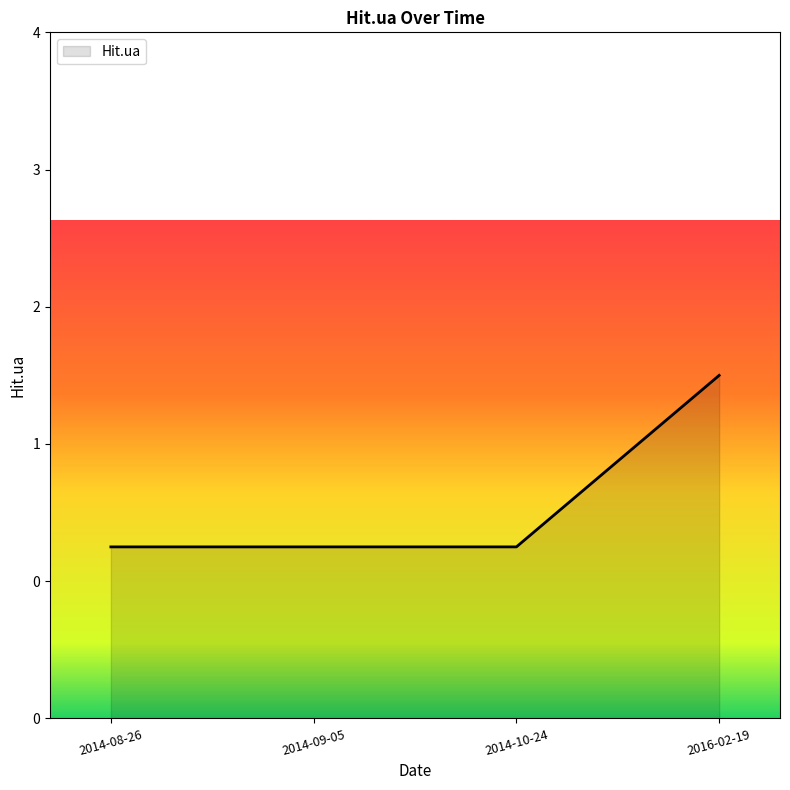

Does the chart display data point markers on the line(s)?

No